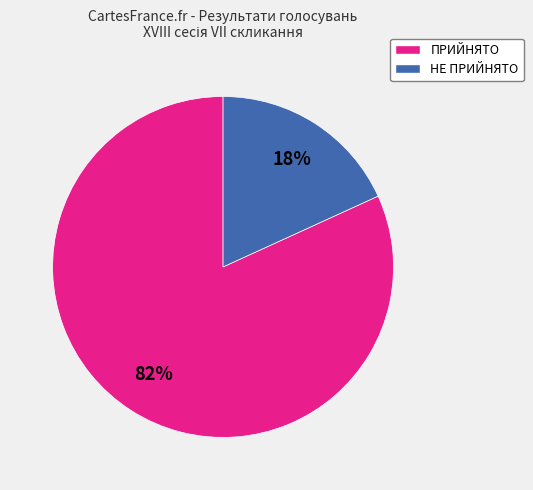

What is the majority slice?

ПРИЙНЯТО